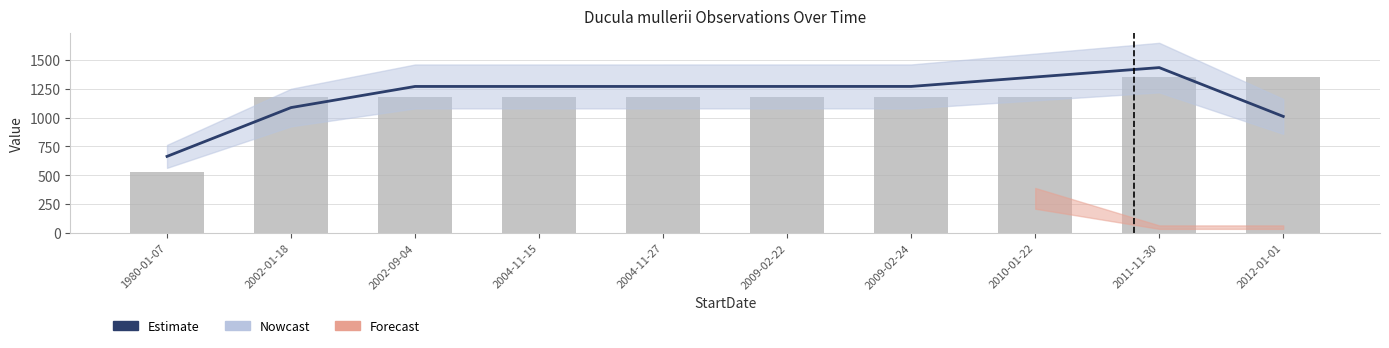

Which has a higher value, 2012-01-01 or 2004-11-27?

2004-11-27